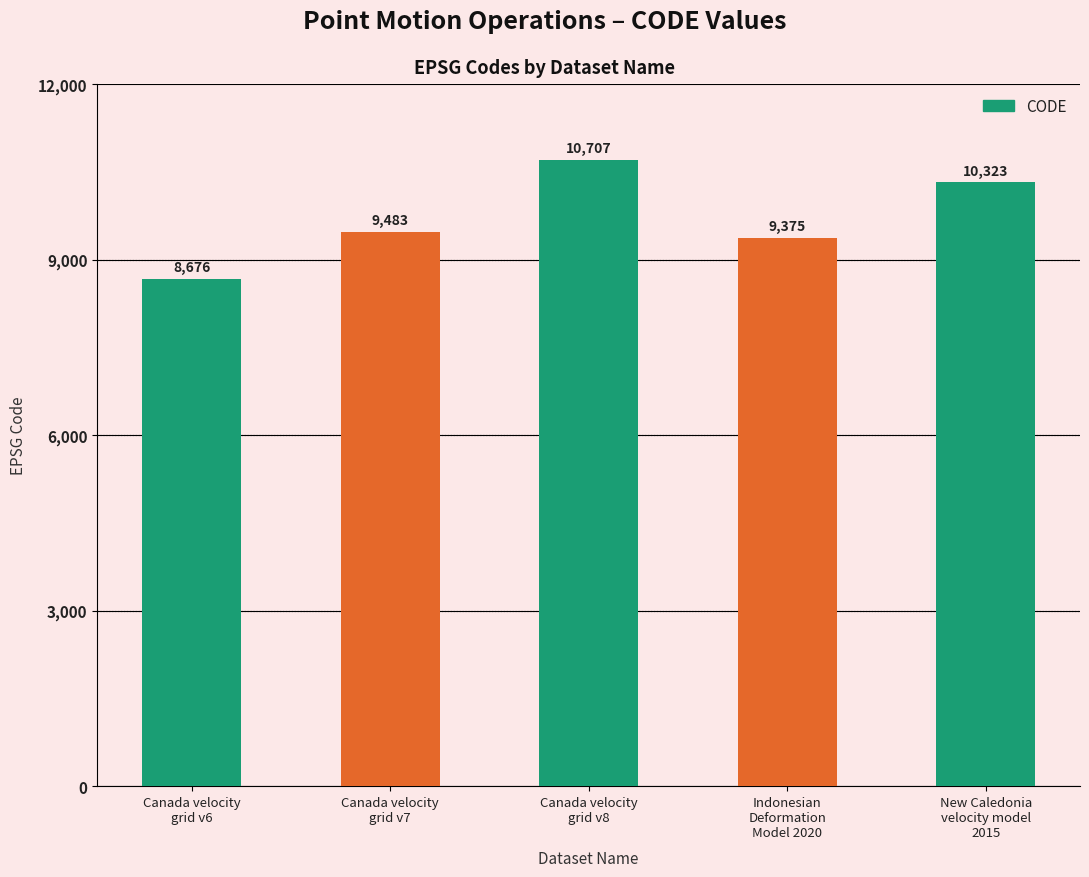

What is the smallest value displayed?

8676